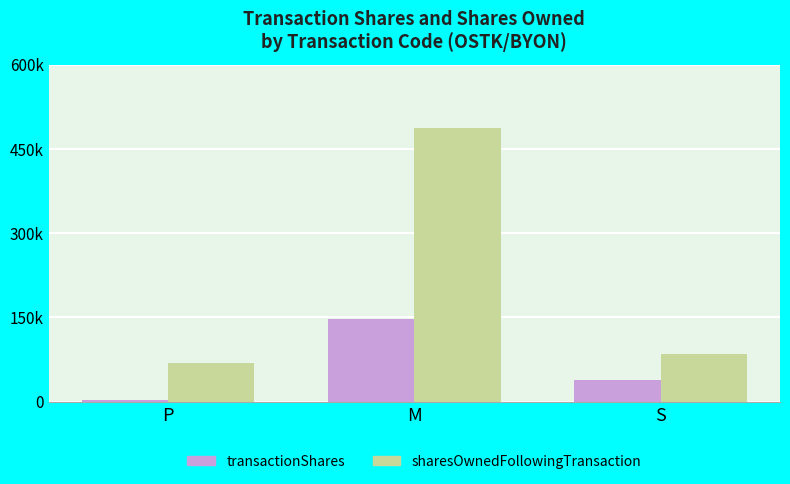

Rank the series by their maximum value, from lowest to highest.

transactionShares, sharesOwnedFollowingTransaction